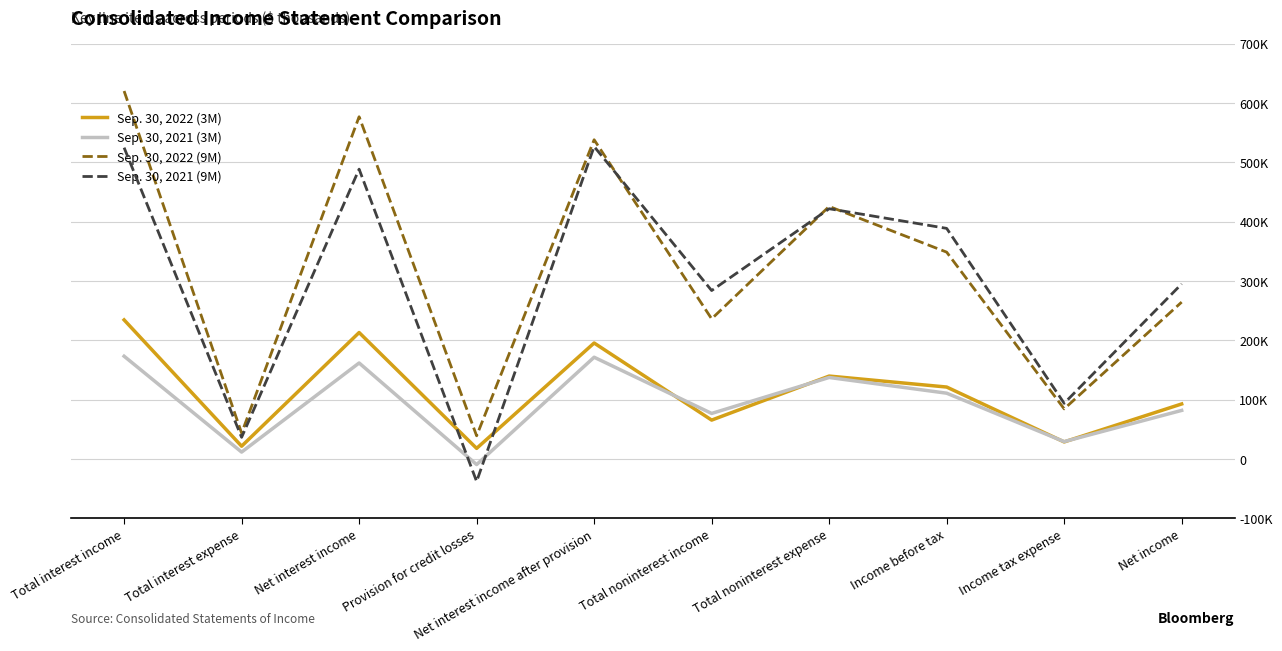

What is the average value of the Sep. 30, 2021 (3M) series?

94292